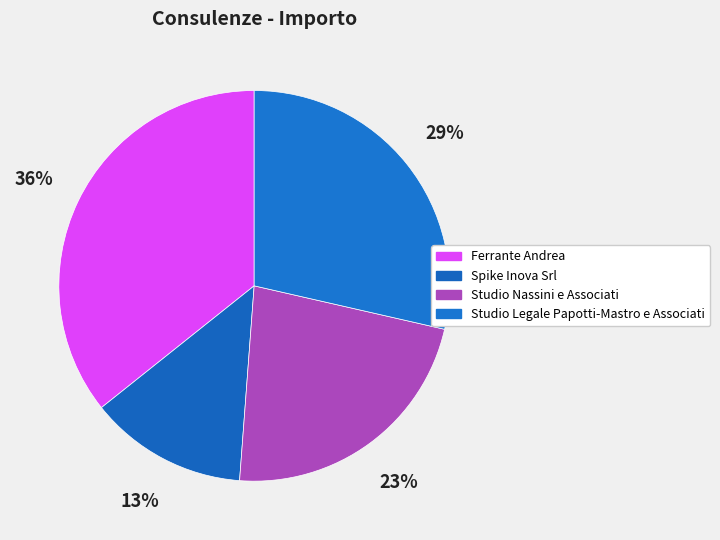

What is the change in value from Spike Inova Srl to Studio Legale Papotti-Mastro e Associati?

+650